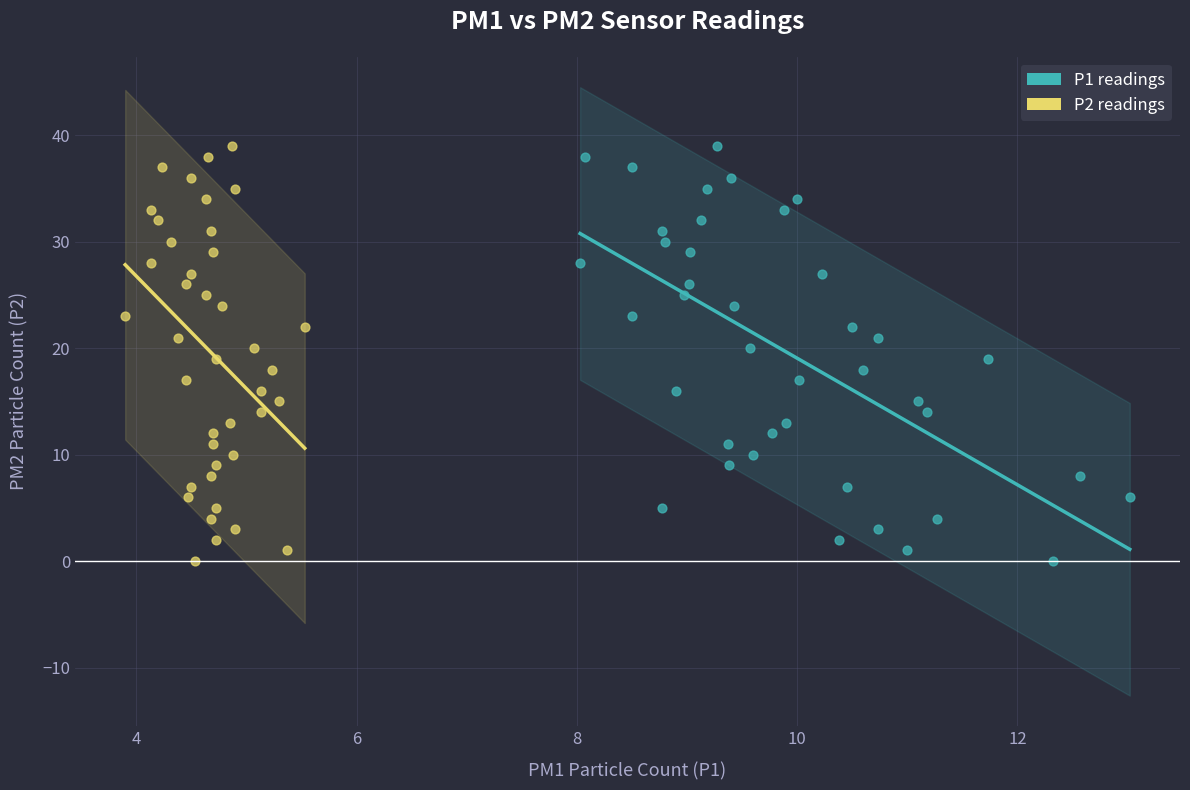

What are all the series names shown in the legend?

P1 readings, P2 readings